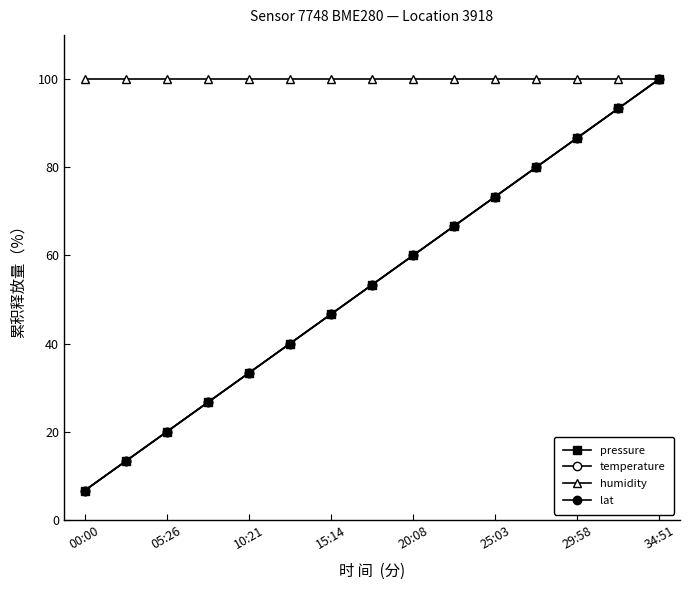

True or false: humidity and pressure intersect in this chart.

False